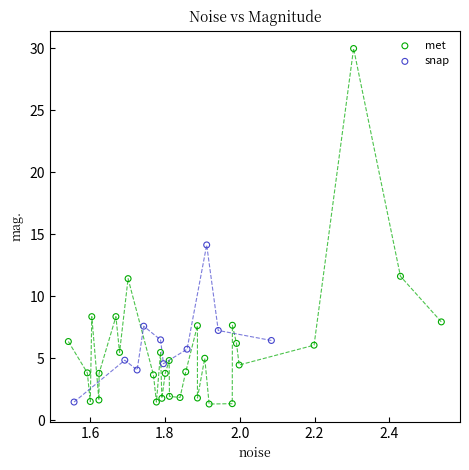

What are all the series names shown in the legend?

met, snap